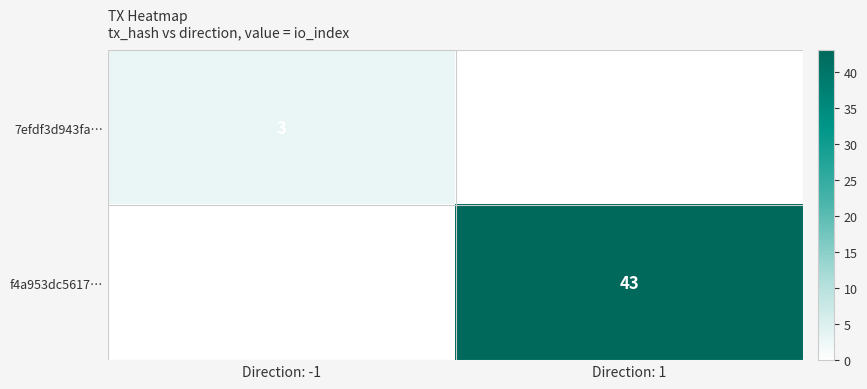

The value of 7efdf3d943fa… at Direction: -1 is 3. True or false?

True